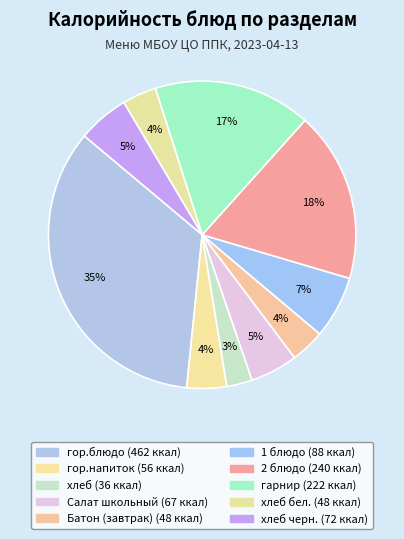

Which slice is the smallest?

хлеб